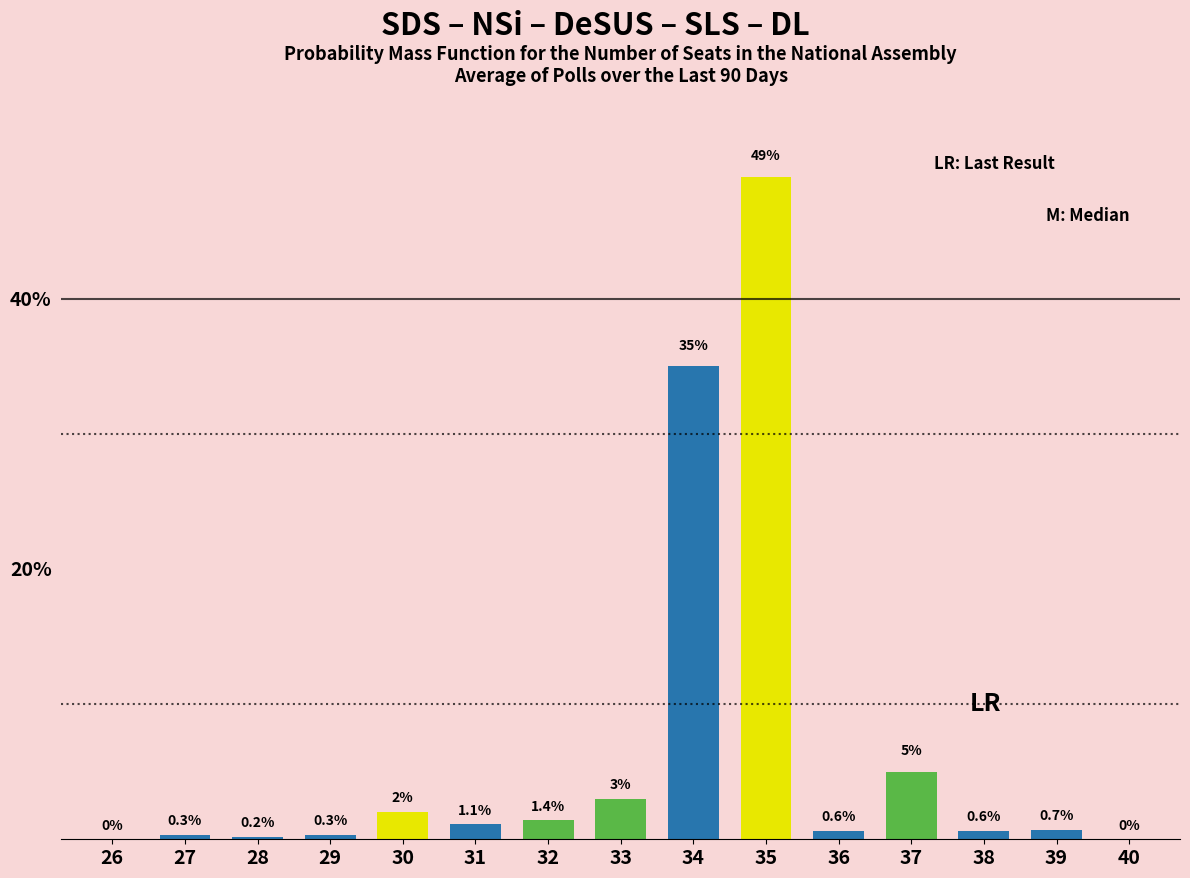

Reading left to right, list all the values displayed in this chart.

26=0.0	27=0.3	28=0.2	29=0.3	30=2.0	31=1.1	32=1.4	33=3.0	34=35.0	35=49.0	36=0.6	37=5.0	38=0.6	39=0.7	40=0.0